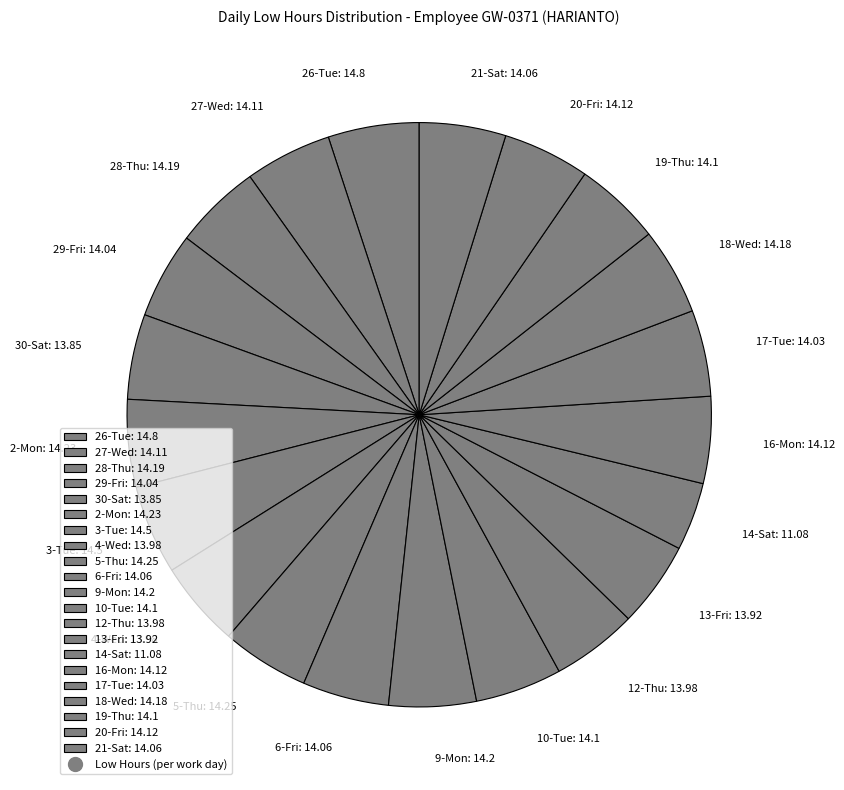

Does any single category account for the majority?

No